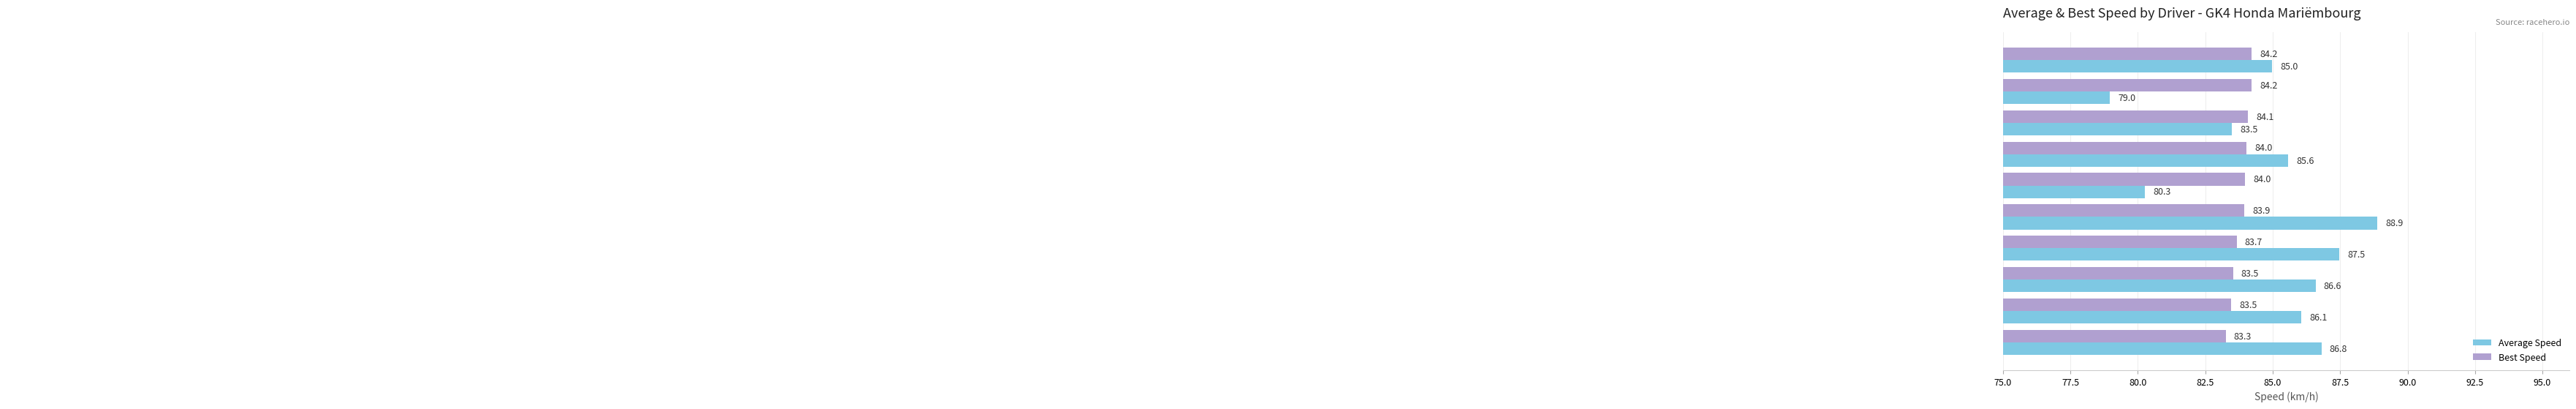

What is the difference between the maximum and minimum values in the Average Speed series?

9.9